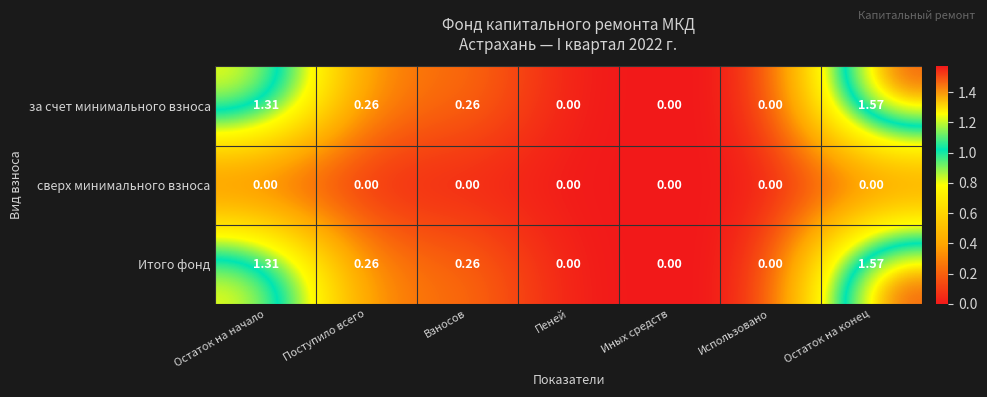

Is the value of сверх минимального взноса at Поступило всего greater than the value of Итого фонд at Остаток на конец?

No